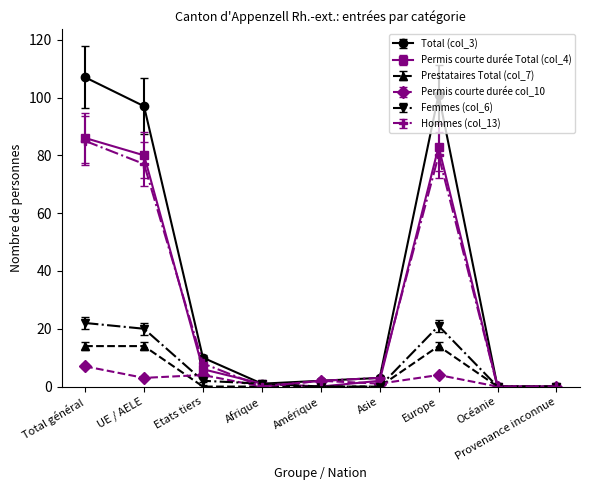

What is the maximum value shown in the chart?

107